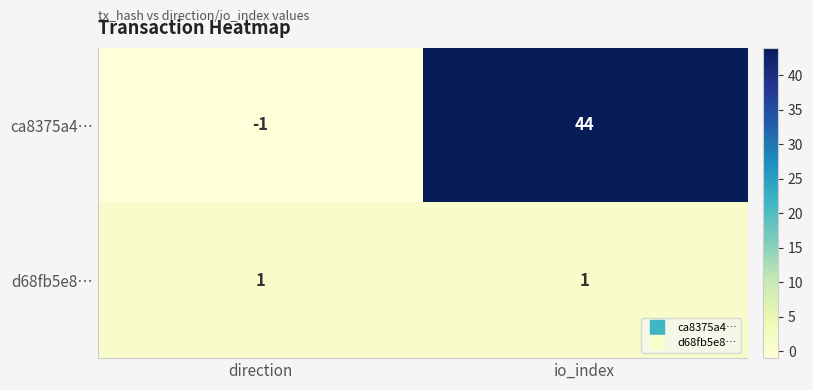

What is the difference between the ca8375a4… values at direction and io_index?

45